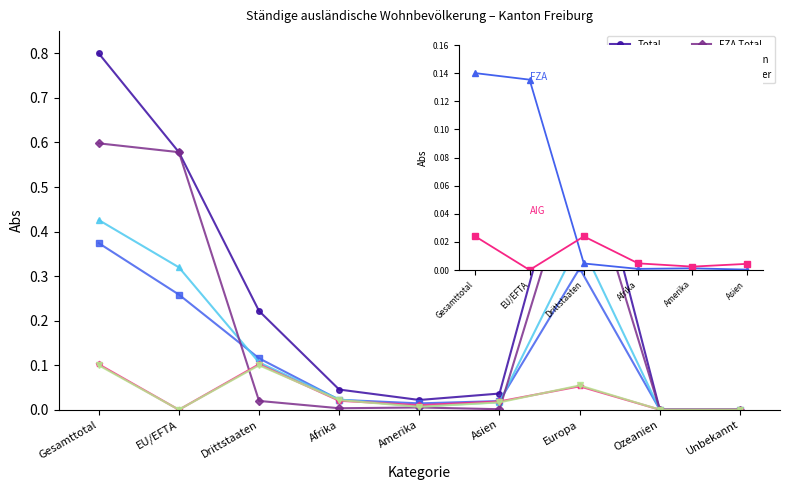

What is the sum of all AIG Männer values?

0.3